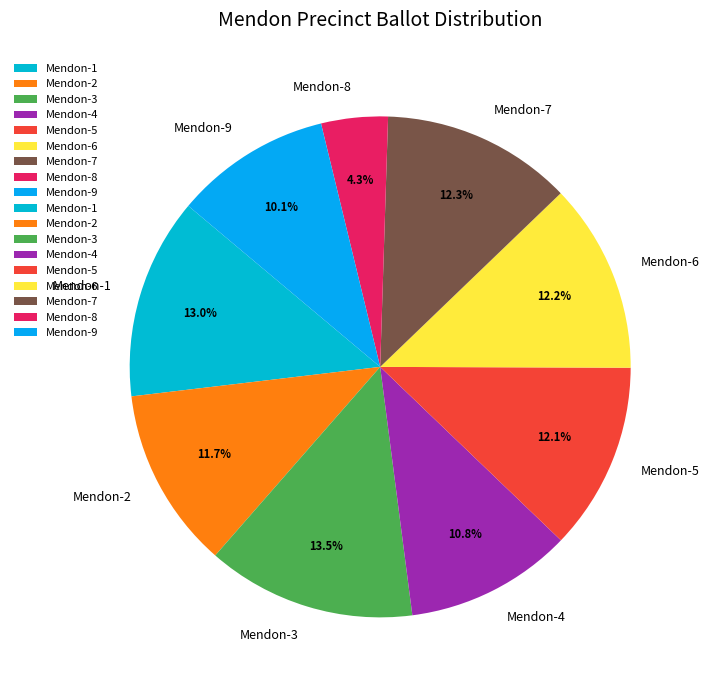

Between Mendon-1 and Mendon-7, which is larger?

Mendon-1